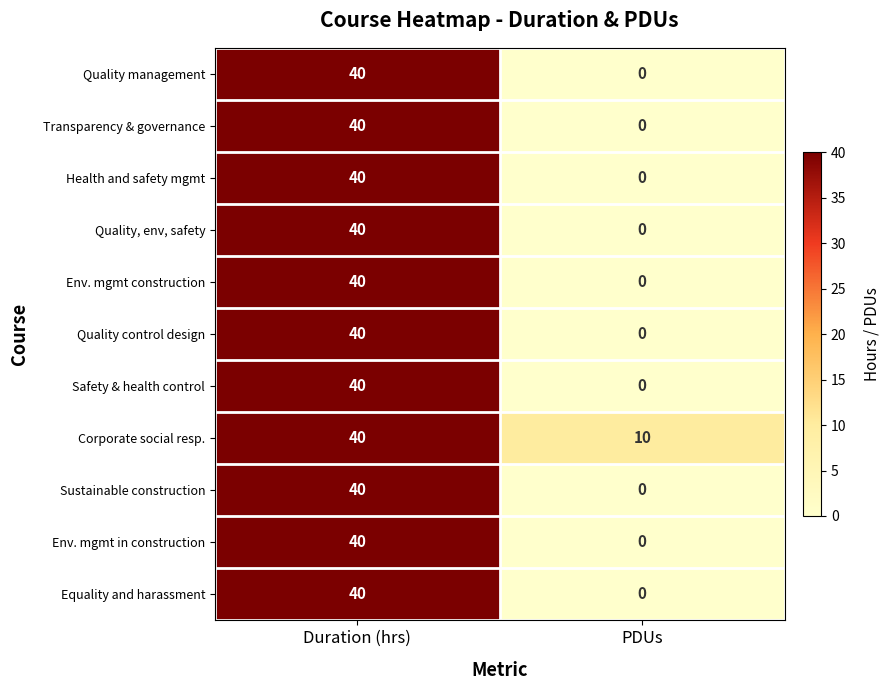

Which series has the largest total across all categories?

Corporate social resp.